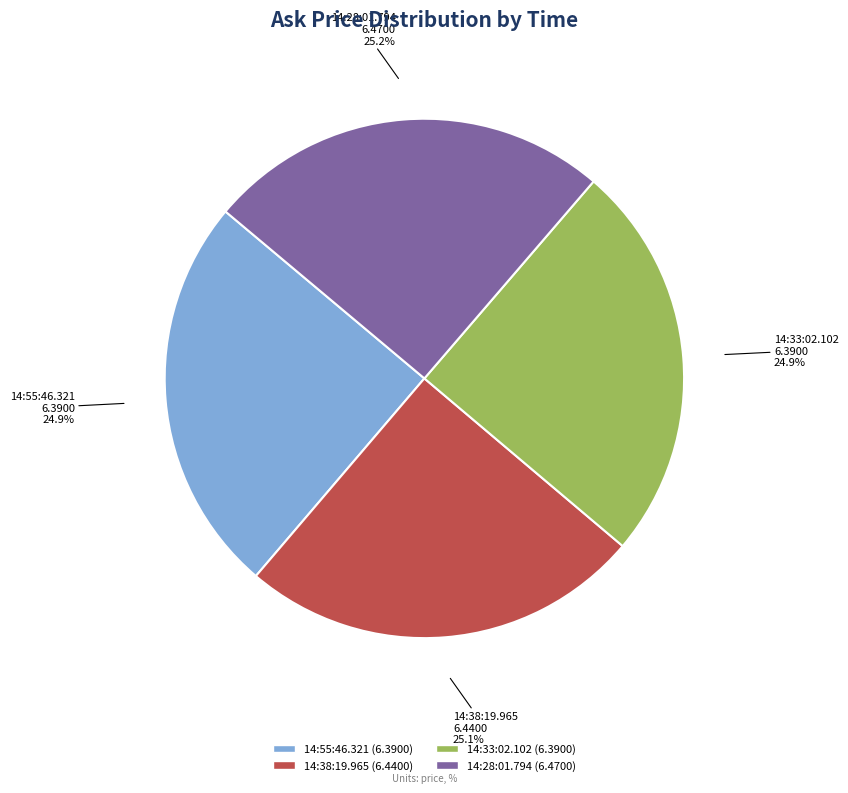

Is there a majority slice in this chart?

No